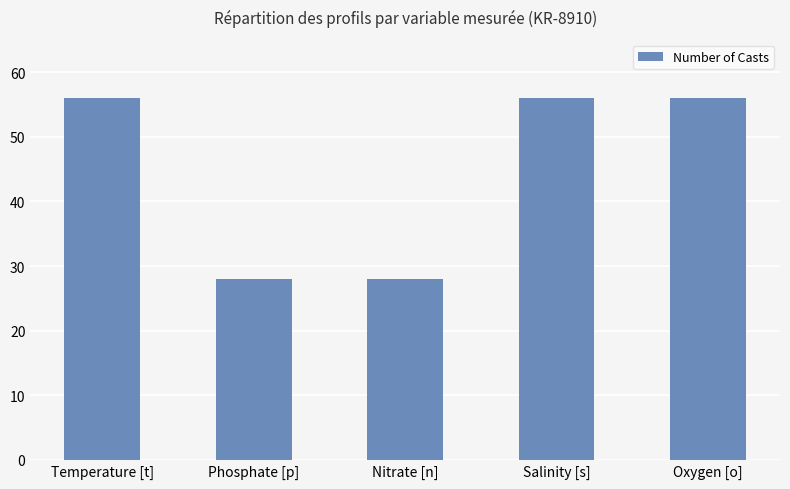

How many distinct data groups are displayed?

1